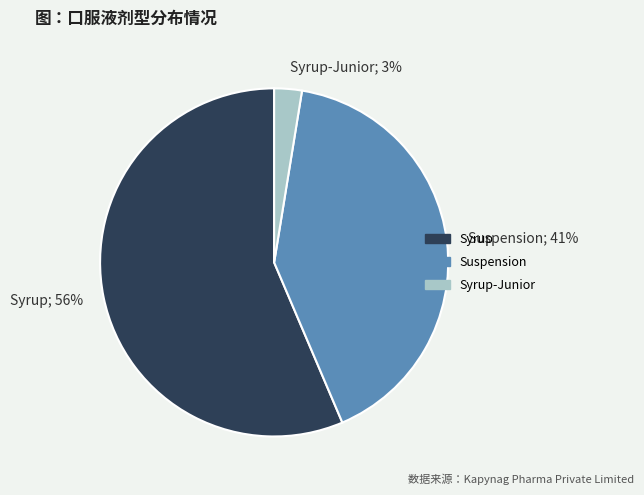

Which has a higher value, Suspension; 41% or Syrup; 56%?

Syrup; 56%